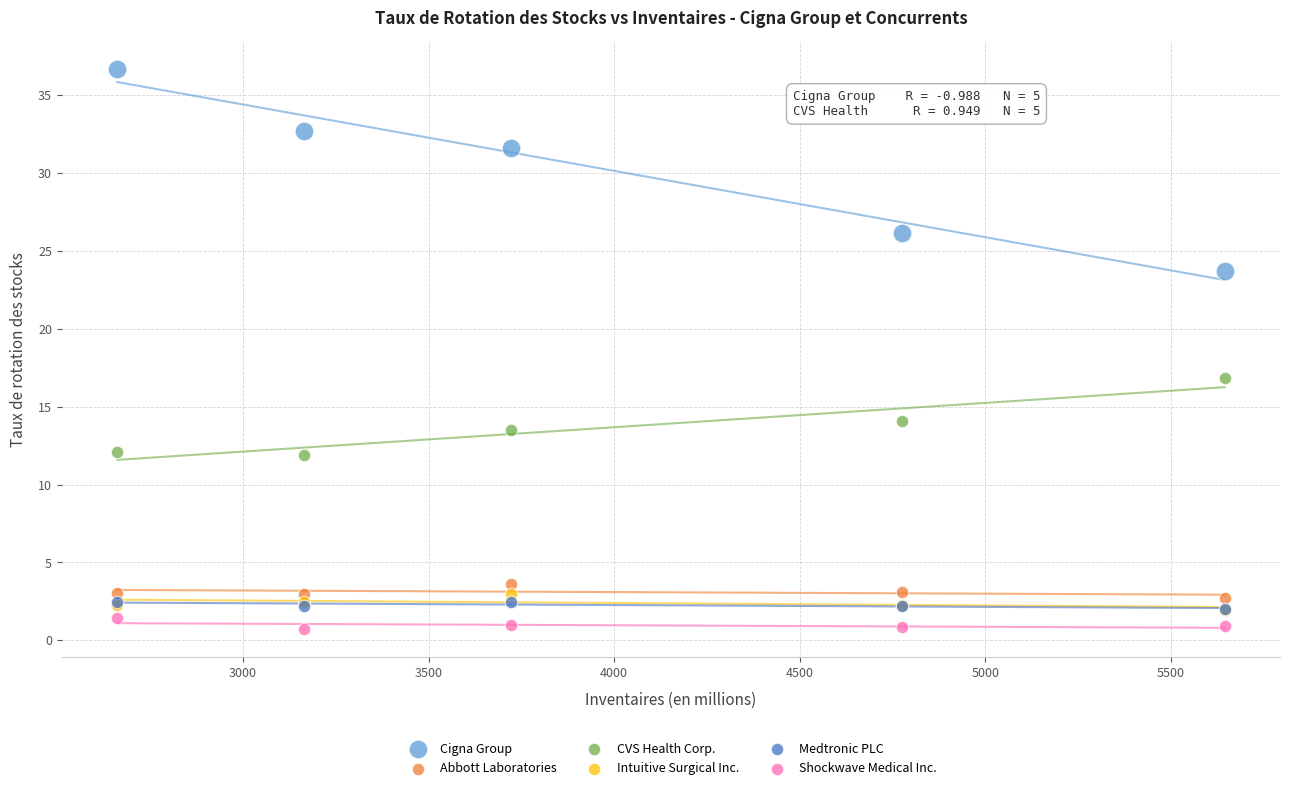

In the Cigna Group series, what Y value is closest to 30?

31.6